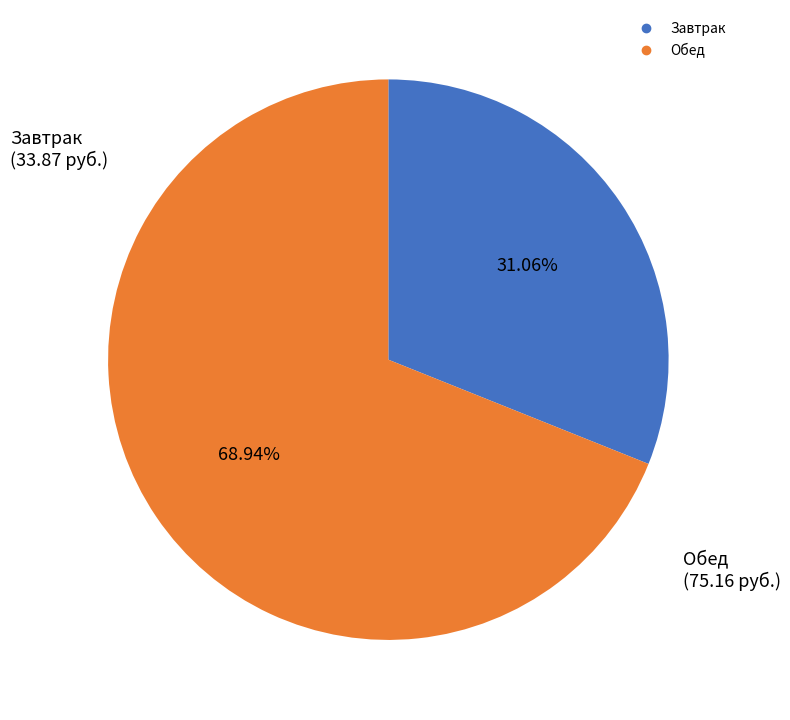

To the nearest percent, what is the difference between the largest and smallest slice percentages?

38%